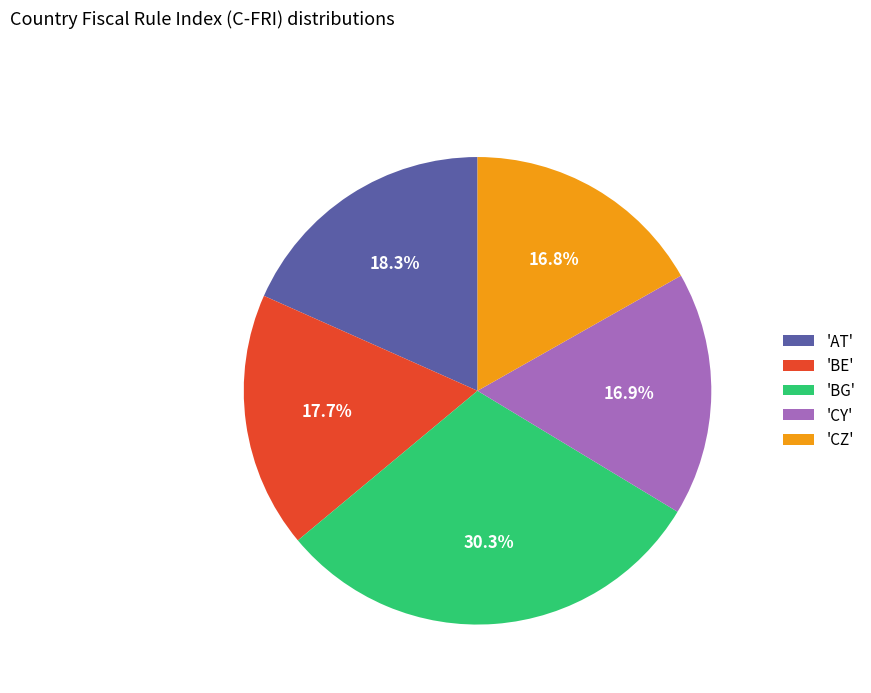

How many segments does this pie chart have?

5